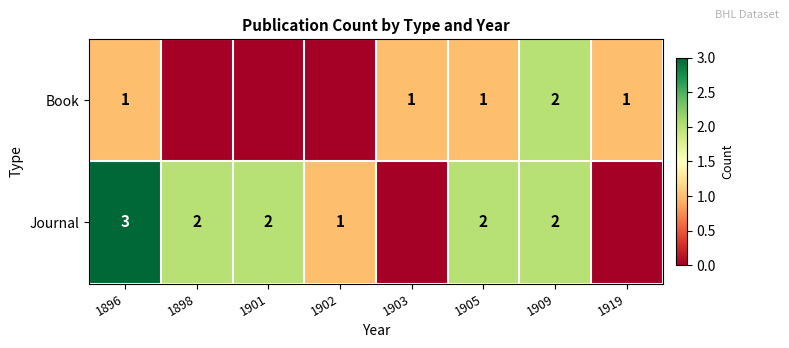

Rank the series at 1905 from highest to lowest value.

Journal, Book